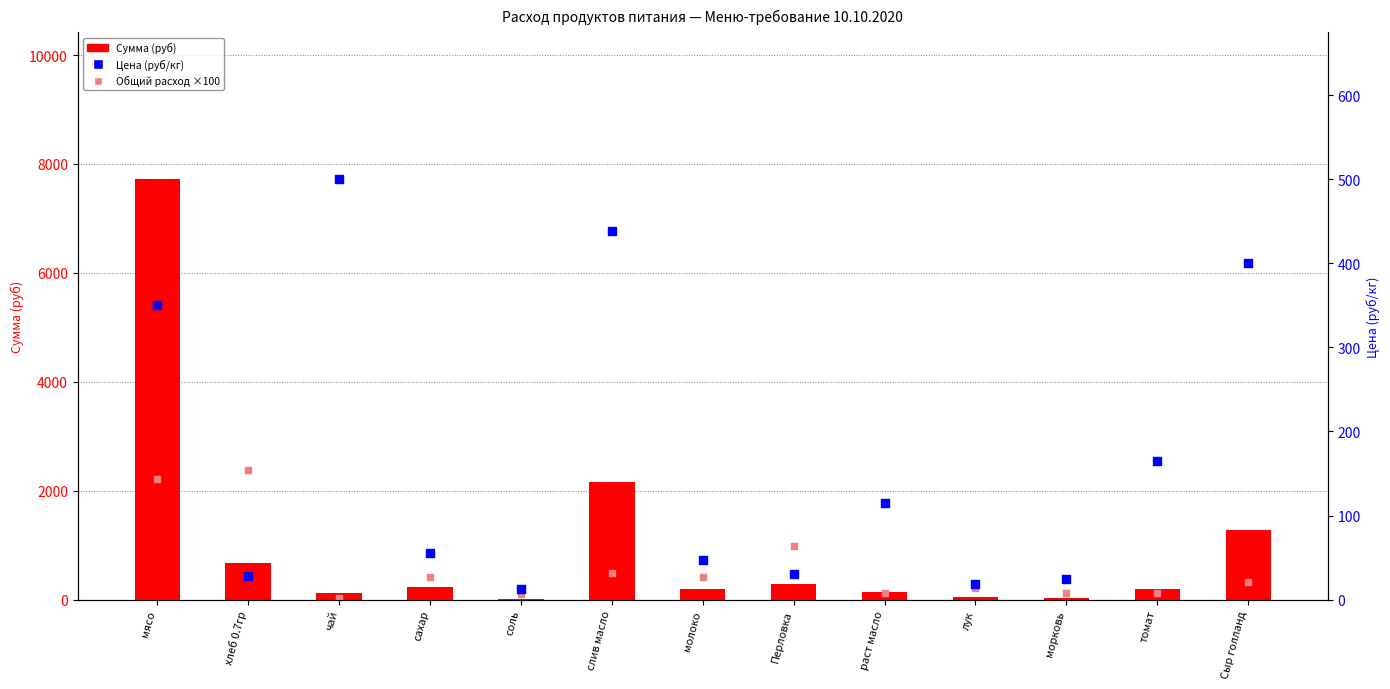

What is the total value across all series at лук?

278.2